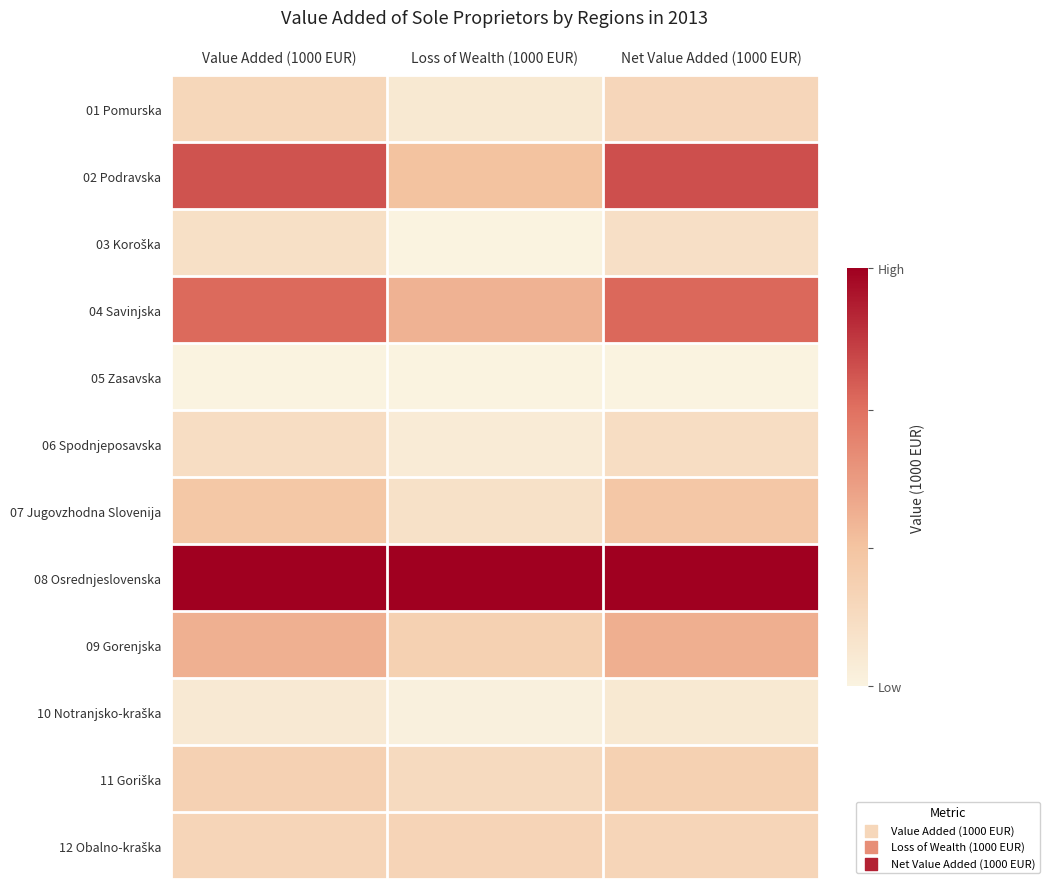

At how many categories does at least one series exceed 0?

3